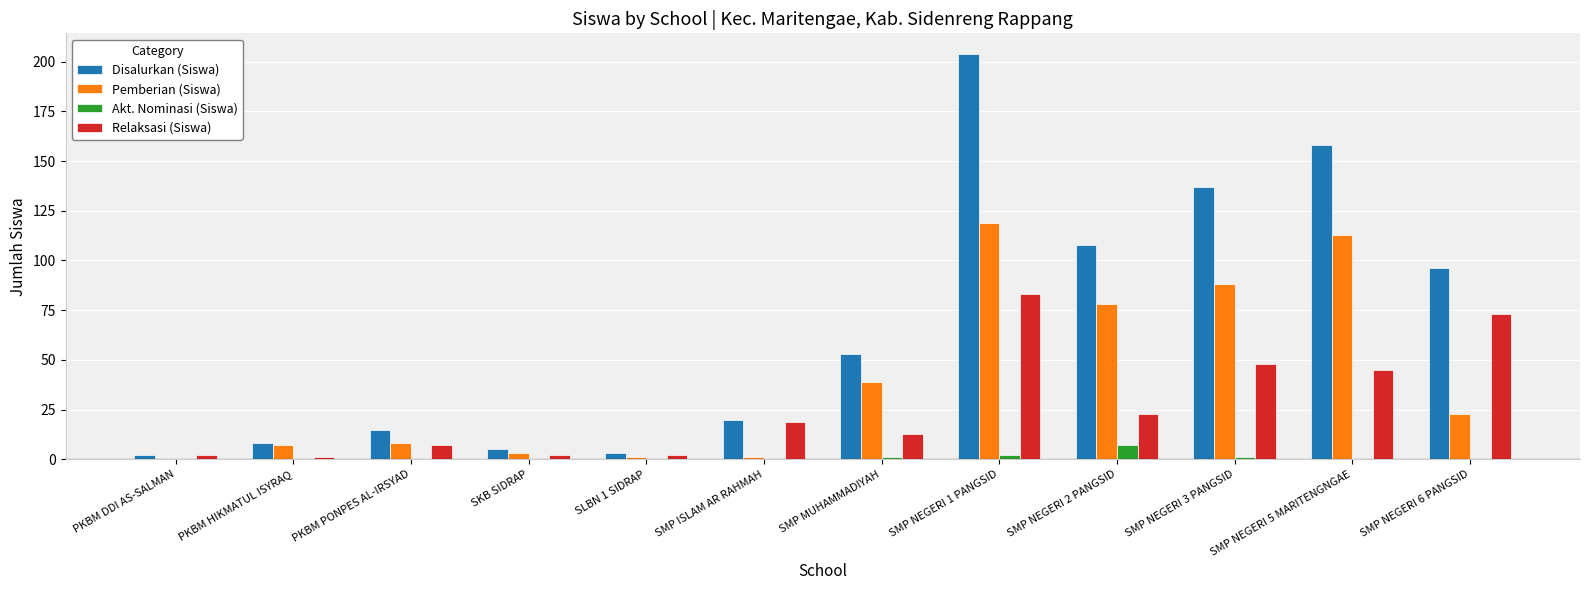

At which category is the sum across all series the highest?

SMP NEGERI 1 PANGSID